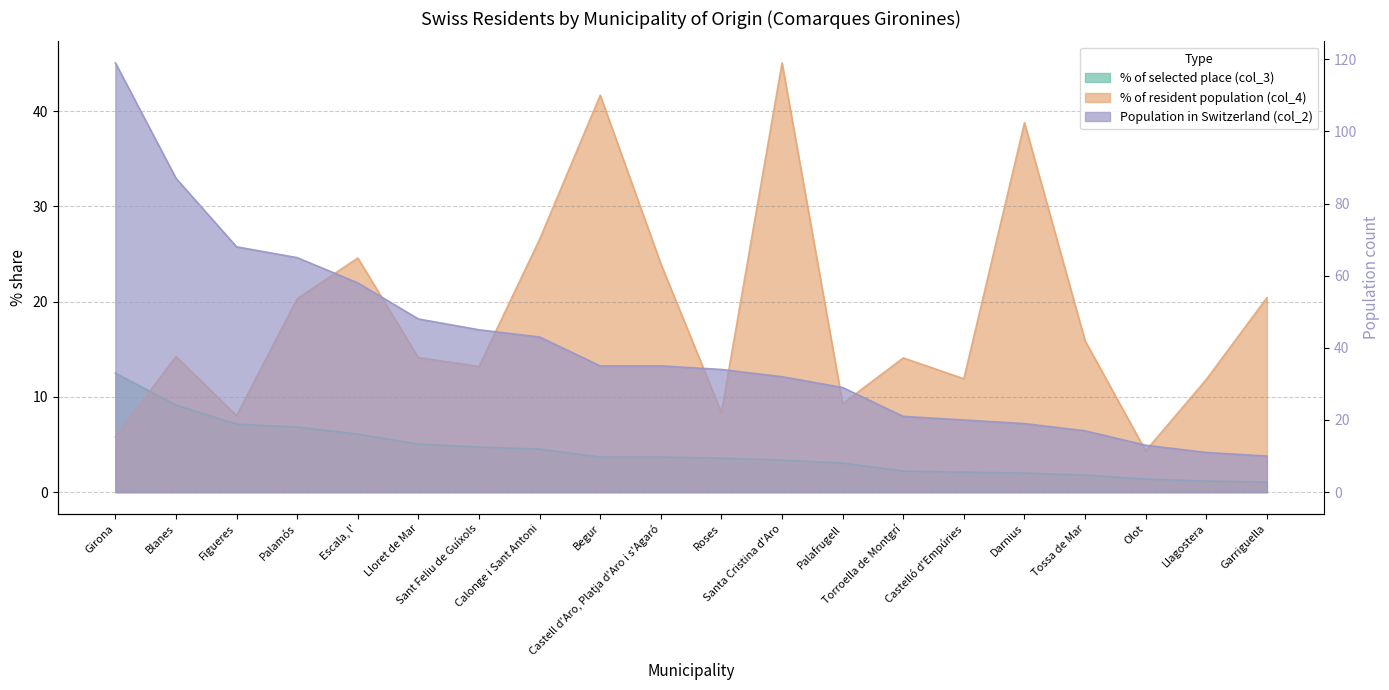

What are all the series names shown in the legend?

% of selected place (col_3), % of resident population (col_4), Population in Switzerland (col_2)